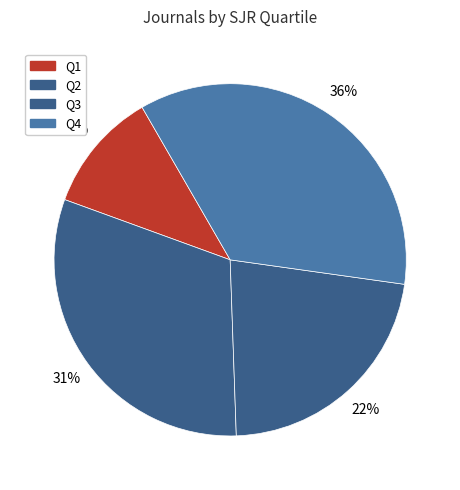

What is the change in value from Q3 to Q4?

+4